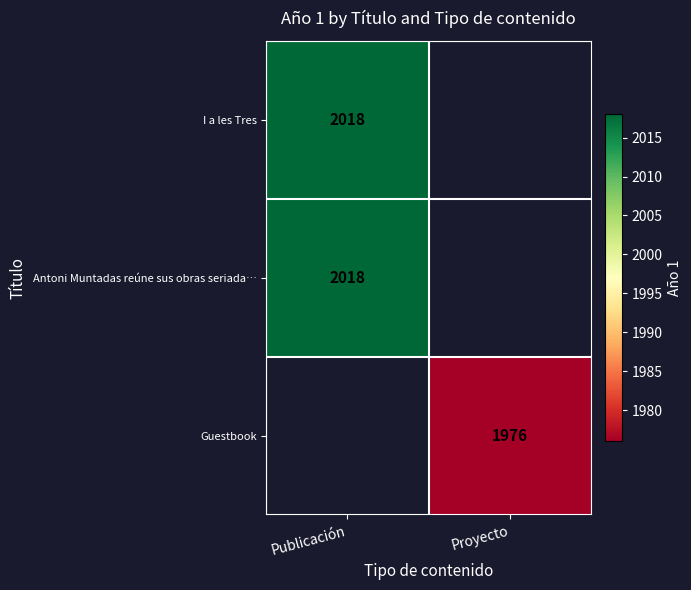

Is it true that Antoni Muntadas reúne sus obras seriada… equals 2811.3 at Publicación?

False